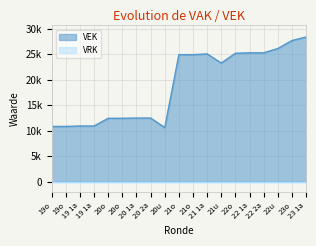

True or false: the data has more than 2 interior local peaks.

False